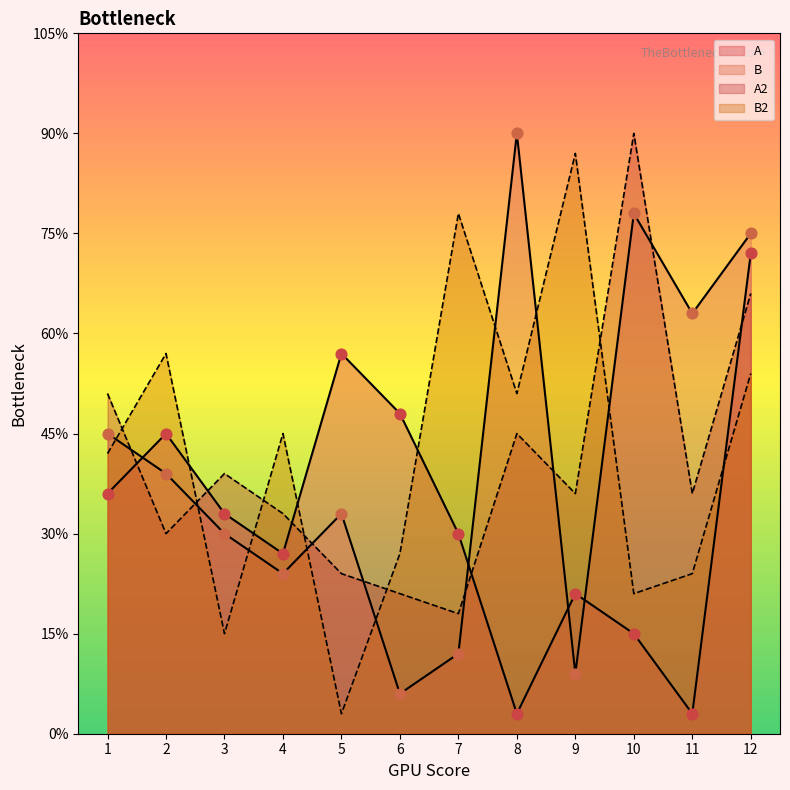

At how many categories does at least one series exceed 4?

12